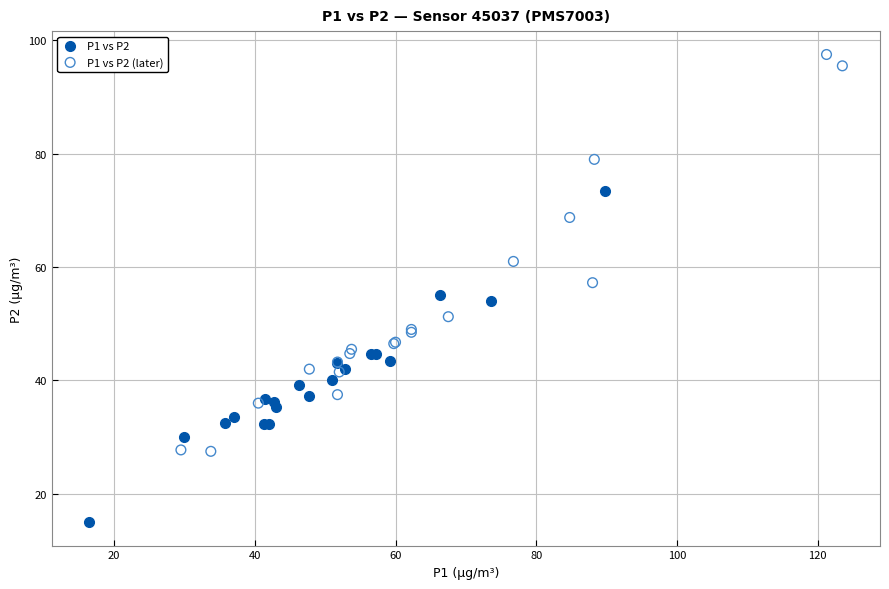

Which series contains the lowest Y value?

P1 vs P2